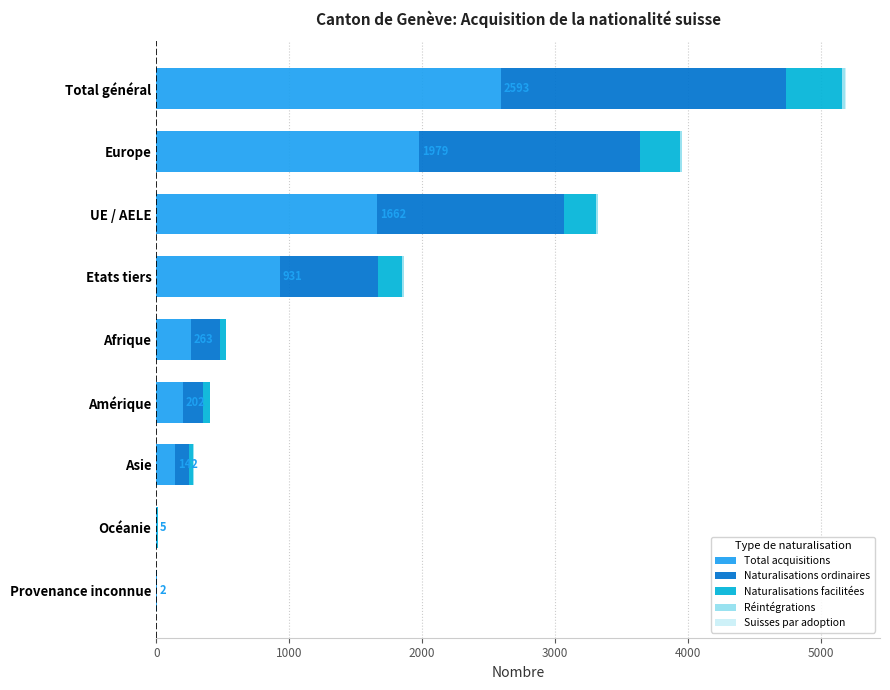

True or false: Total acquisitions has a value of 1662 at UE / AELE.

True